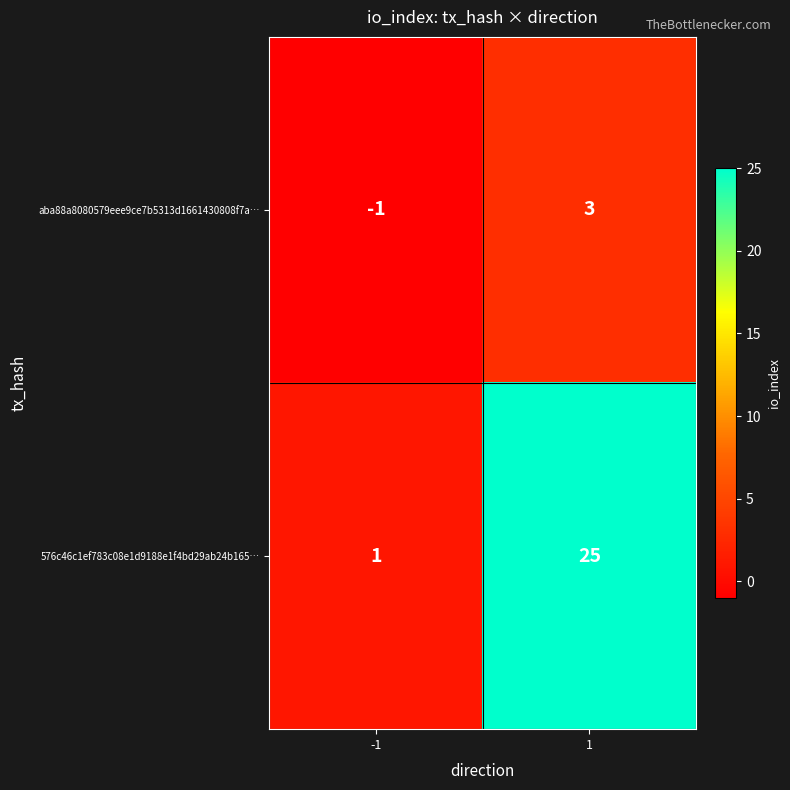

Which label corresponds to the largest value in the chart?

1